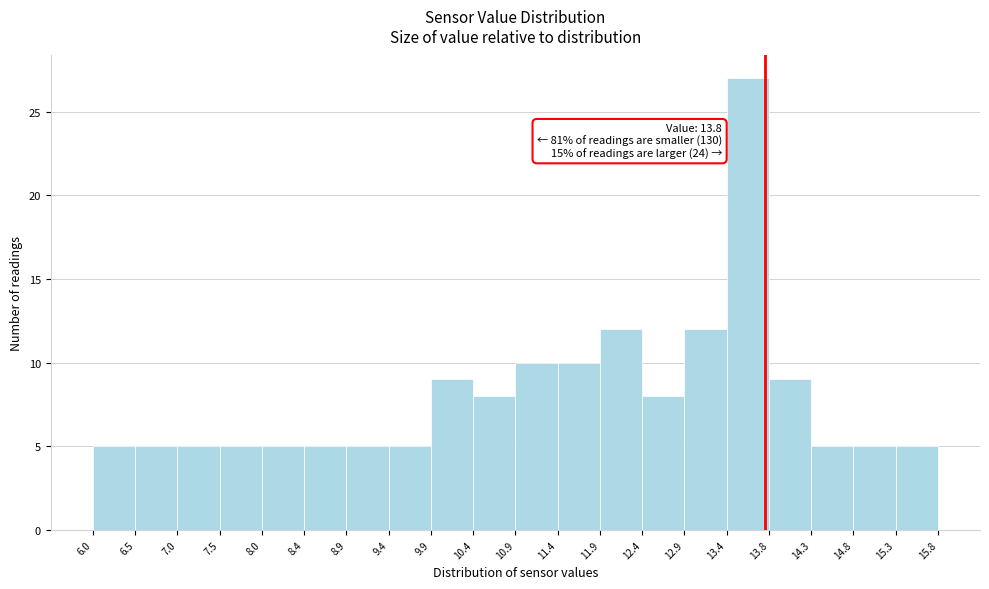

Which range on the x-axis has the tallest bar?

13.4 to 13.8